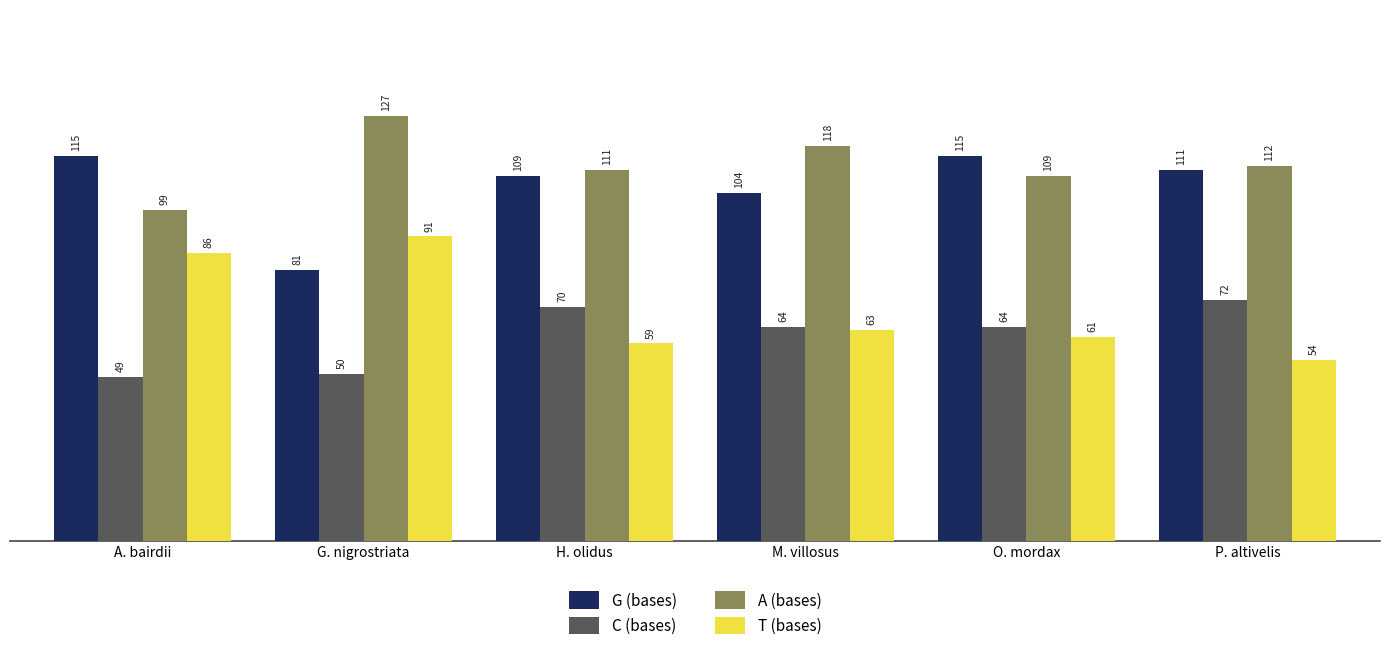

What is the approximate value of G (bases) at P. altivelis, to the nearest 5?

110